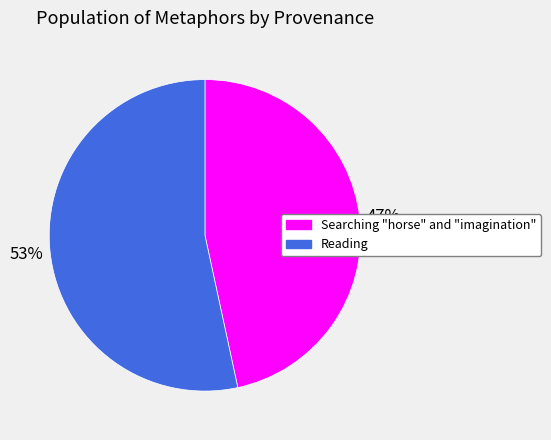

What is the smallest slice in the pie chart?

Searching "horse" and "imagination"